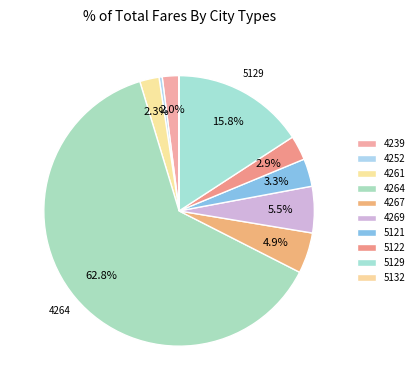

To the nearest percent, what is the combined percentage of 4264 and 5122?

66%